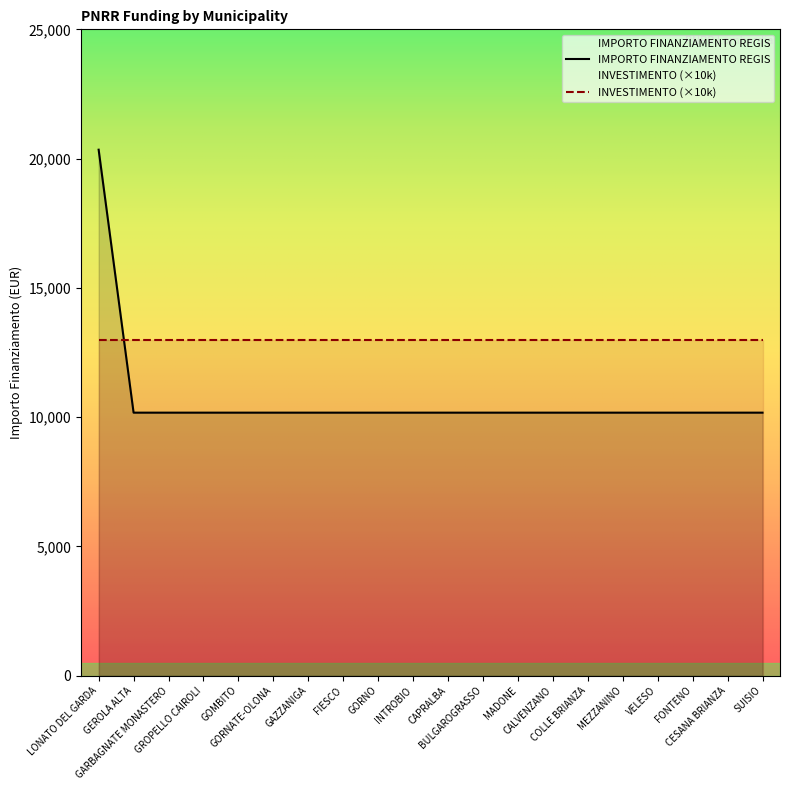

Is it true that the value at GAZZANIGA is 10172?

True